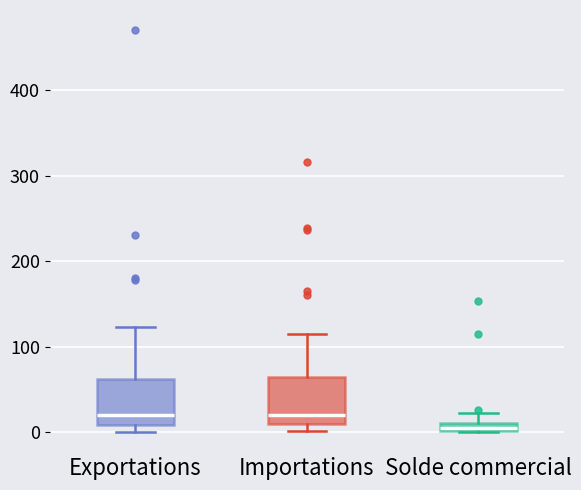

Which box has the lowest median line?

Solde commercial